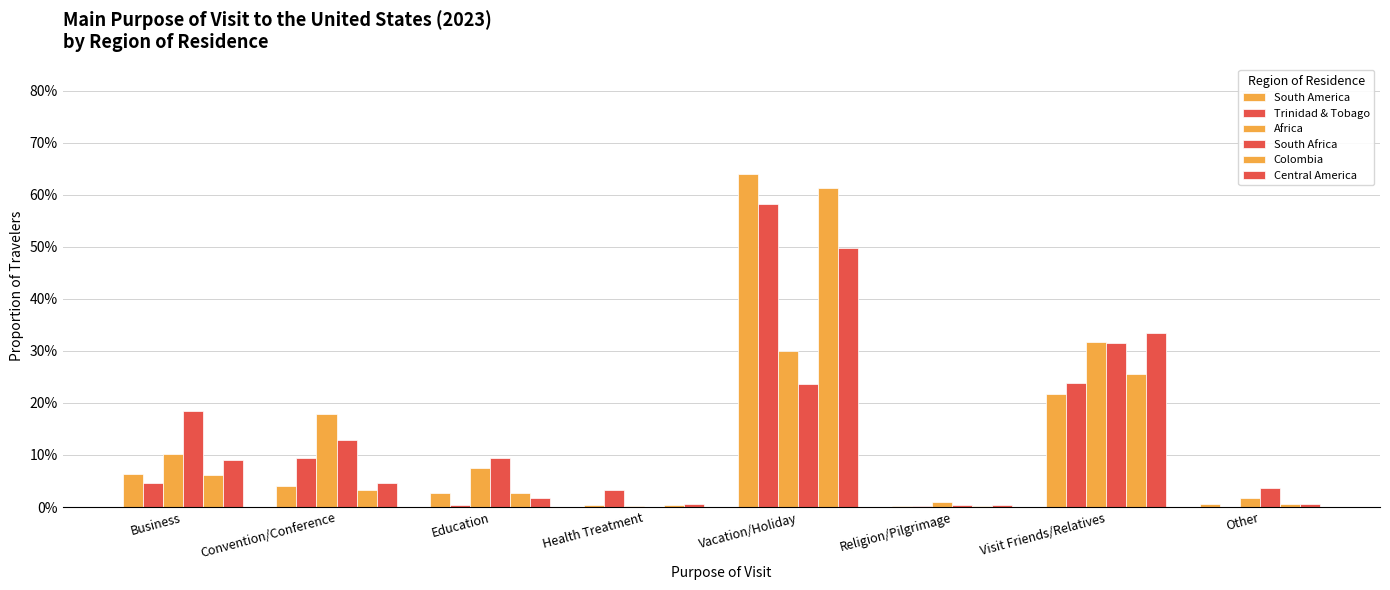

Does the chart contain stacked bars?

No